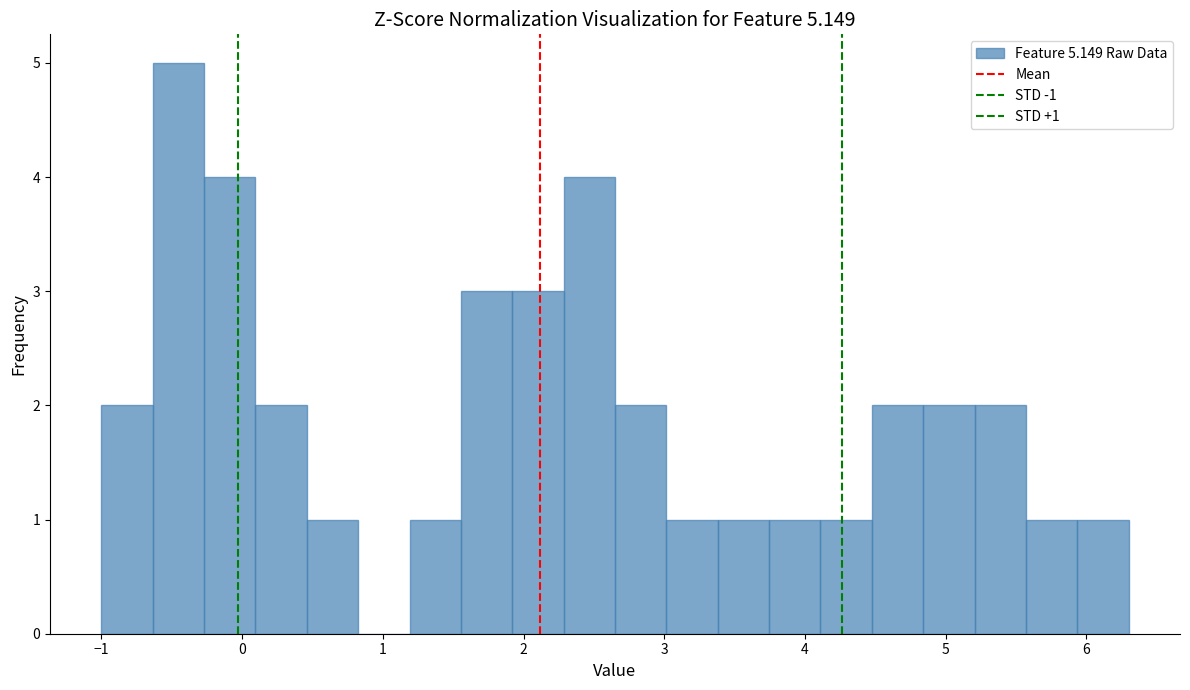

Read against the x-axis, roughly where is the centre of the tallest bar?

-0.5